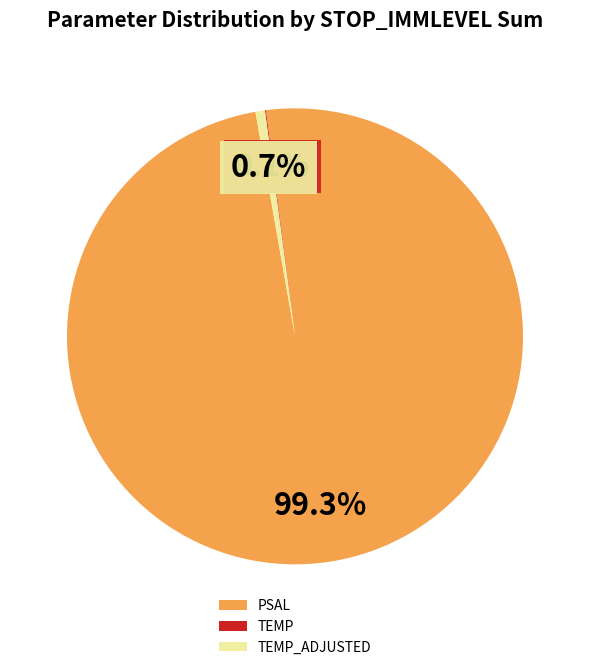

Which slice represents more than half of the pie?

PSAL